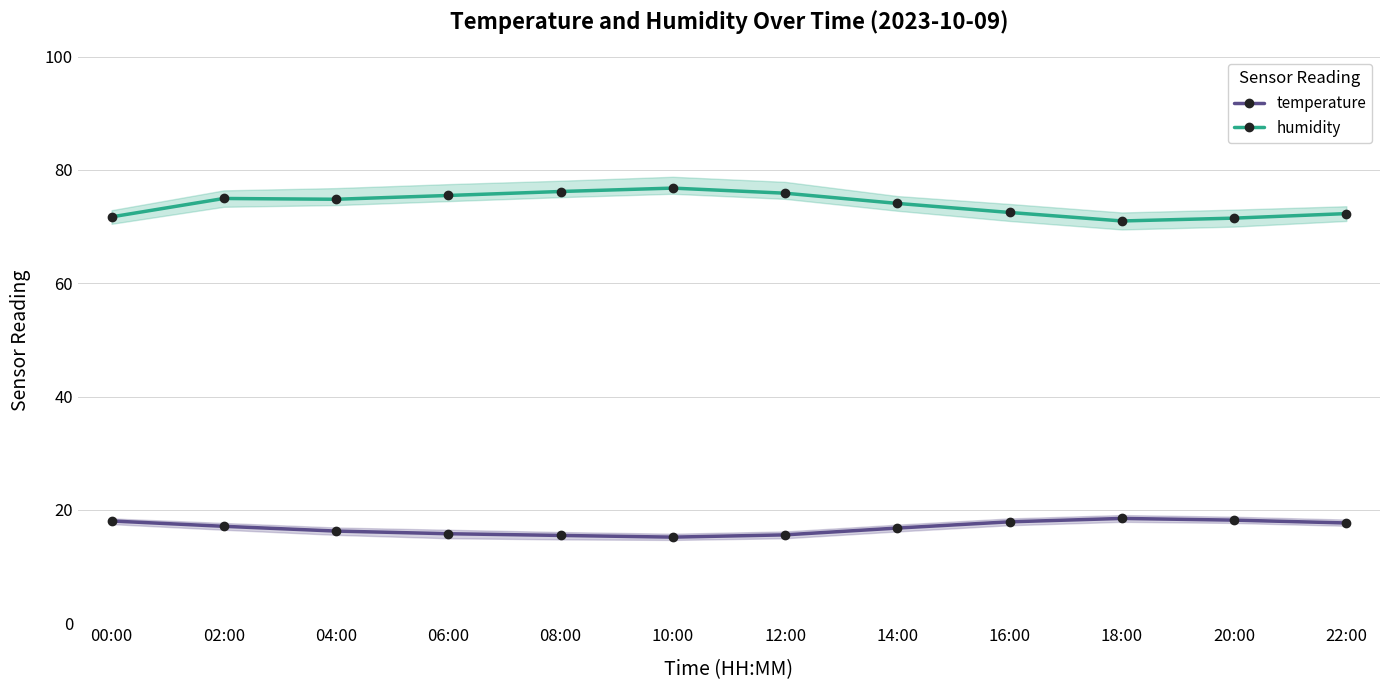

What is the smallest value displayed?

15.2